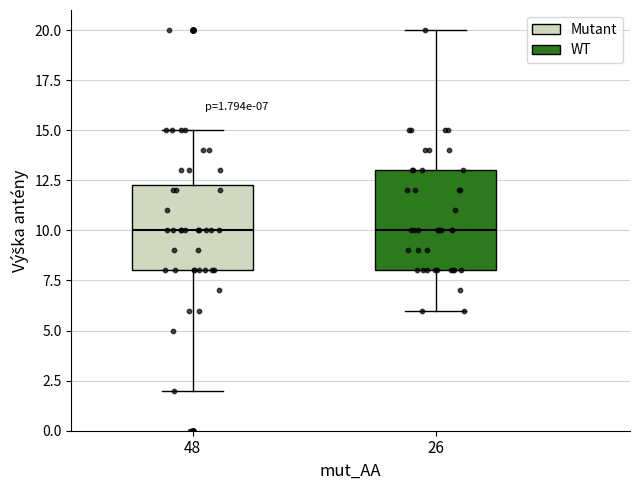

Comparing the boxes themselves (not the whiskers), which one is the tallest?

26